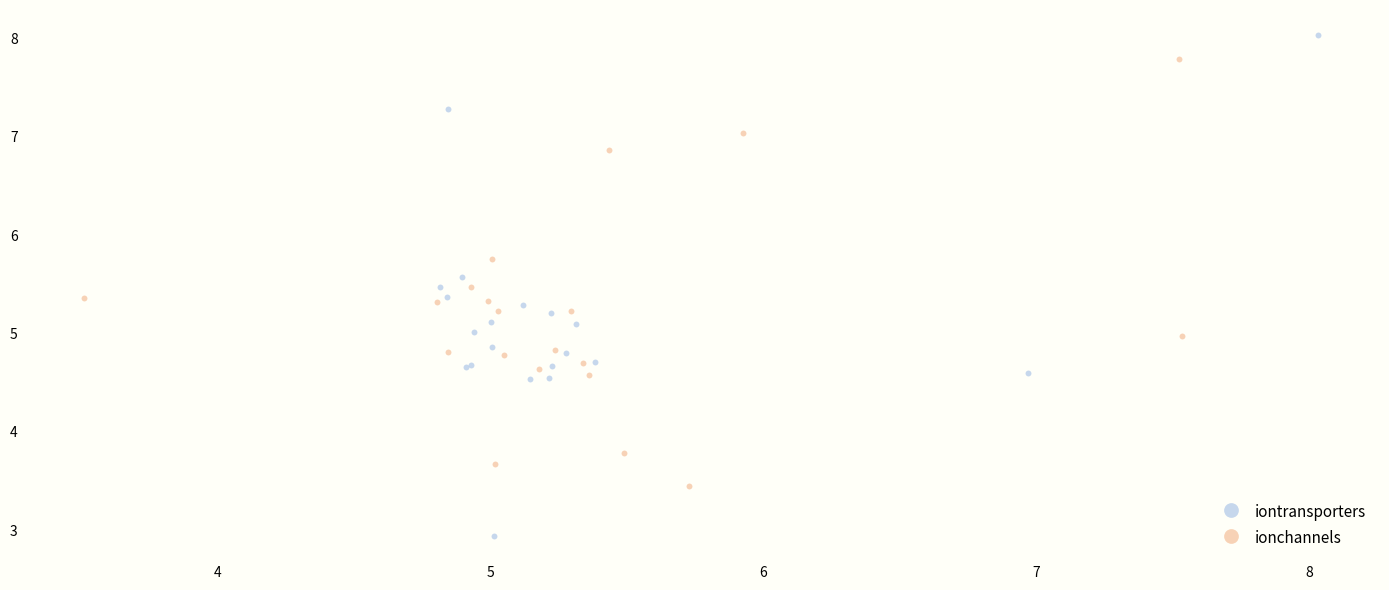

Which series reaches the minimum Y coordinate?

iontransporters